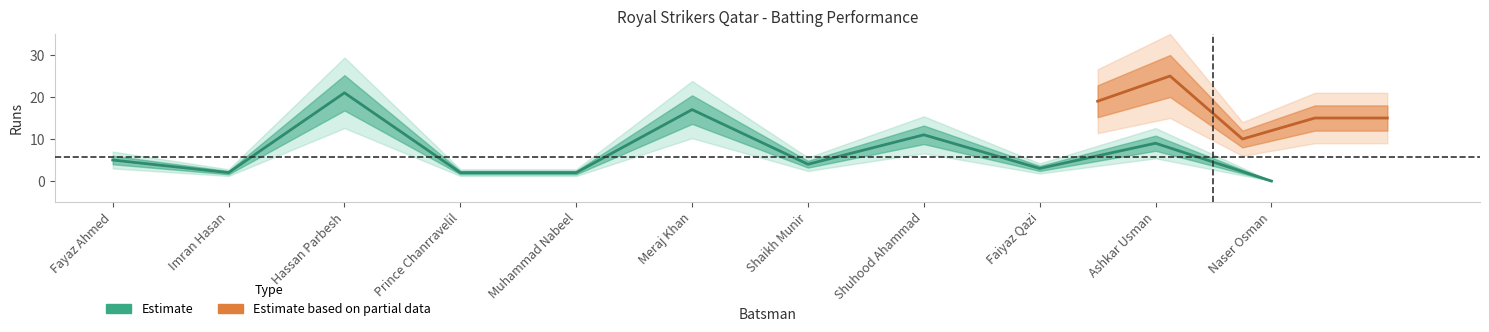

Rank the categories by value from lowest to highest.

Naser Osman, Imran Hasan, Prince Chanrravelil, Muhammad Nabeel, Faiyaz Qazi, Shaikh Munir, Fayaz Ahmed, Ashkar Usman, Shuhood Ahammad, Meraj Khan, Hassan Parbesh